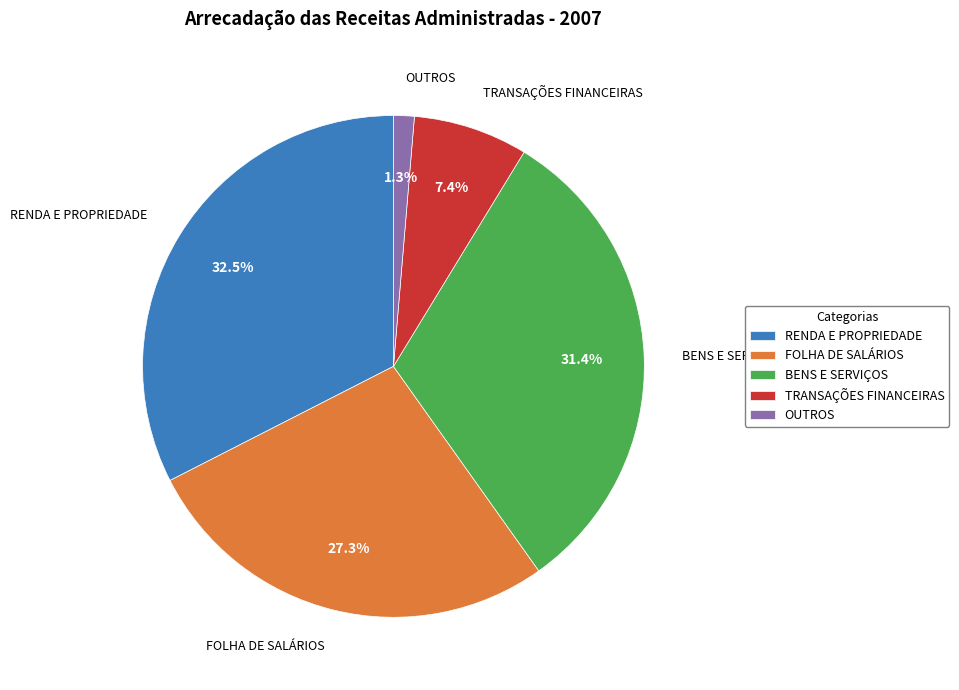

Between RENDA E PROPRIEDADE and TRANSAÇÕES FINANCEIRAS, which is larger?

RENDA E PROPRIEDADE